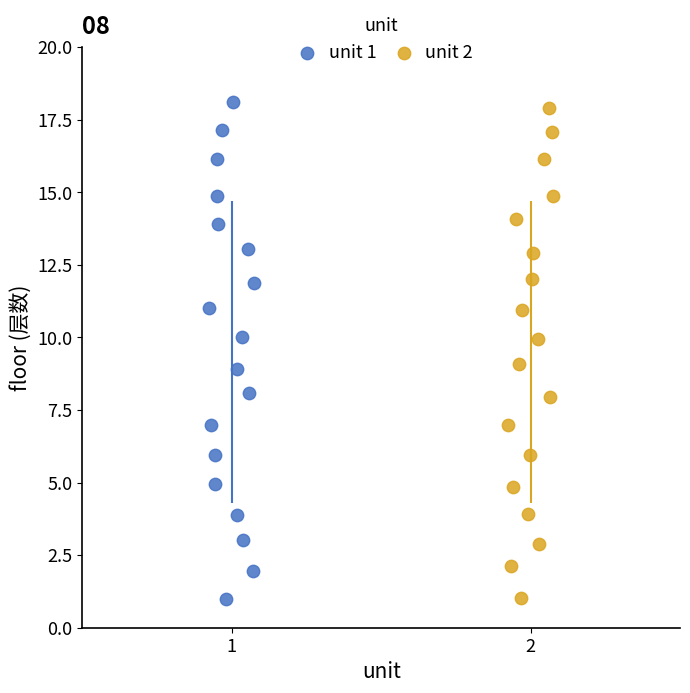

Which series has the largest Y range (max minus min)?

unit 1